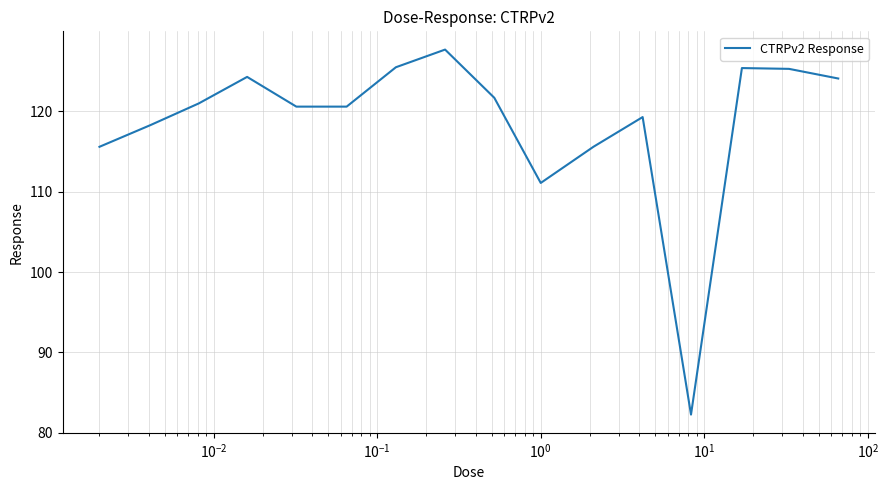

What is the smallest value displayed?

82.3